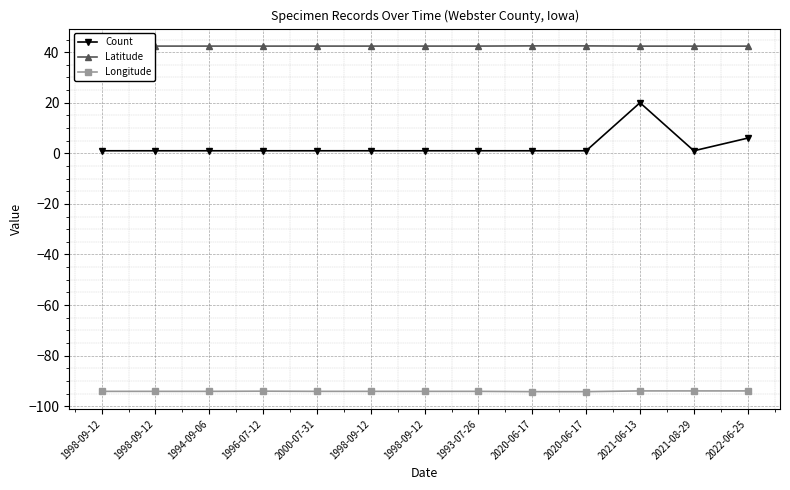

What value does the Latitude series have at 2000-07-31?

42.4